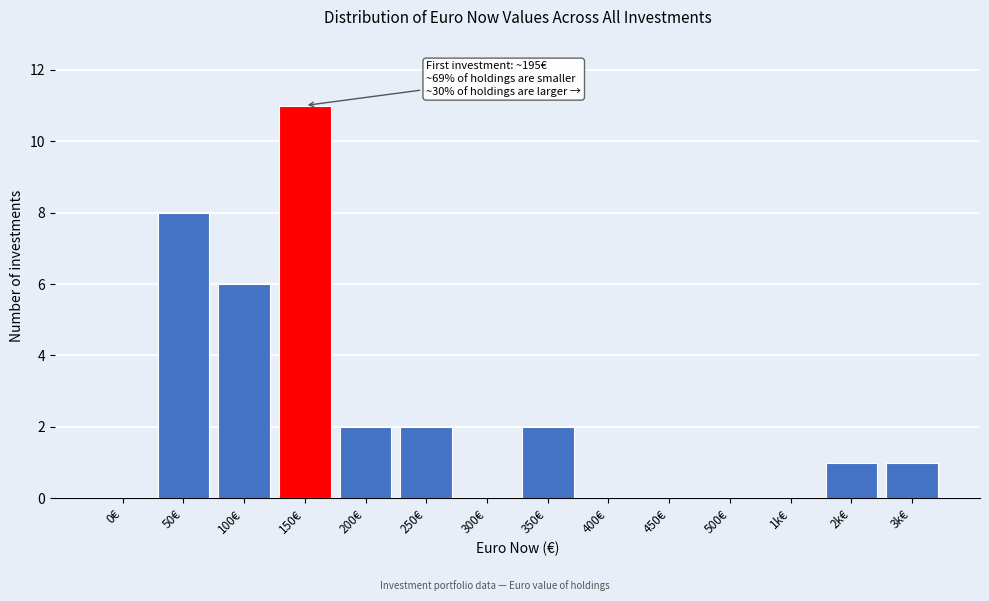

Reading left to right, what are all the values shown in this chart?

0€=0	50€=8	100€=6	150€=11	200€=2	250€=2	300€=0	350€=2	400€=0	450€=0	500€=0	1k€=0	2k€=1	3k€=1